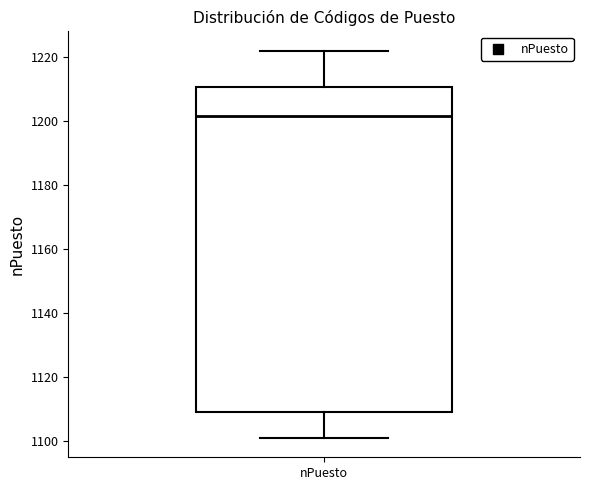

Transcribe this box plot: give where the median line is, the range the box spans, and where the two whiskers end, as read against the y-axis. The values are not printed on the chart, so give them approximately, as read against the axis.

median 1202, box 1110 to 1210, whiskers 1102 to 1222